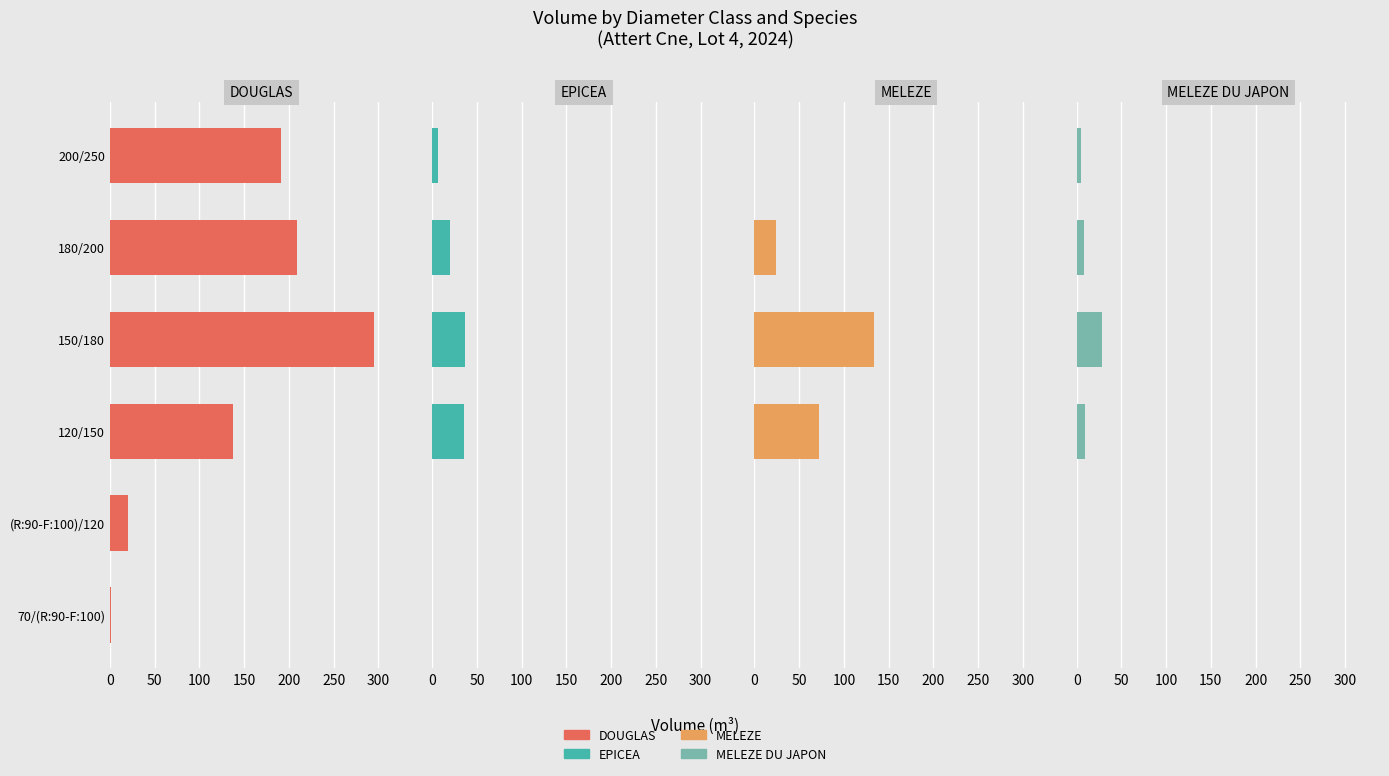

What is the value of the DOUGLAS bar at the 6th from the left?

190.9